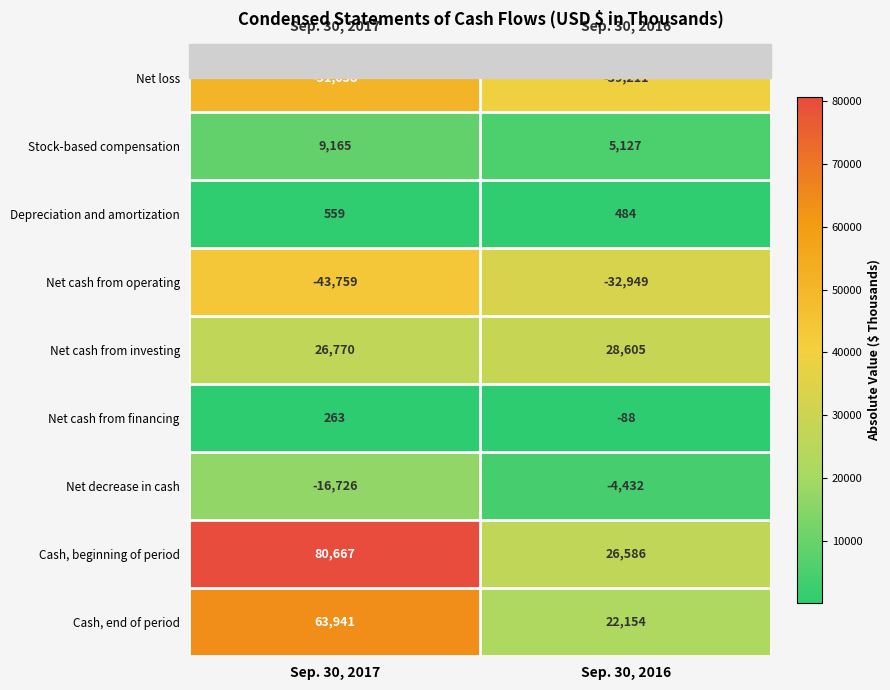

What is the average value of the Net cash from investing series?

27688